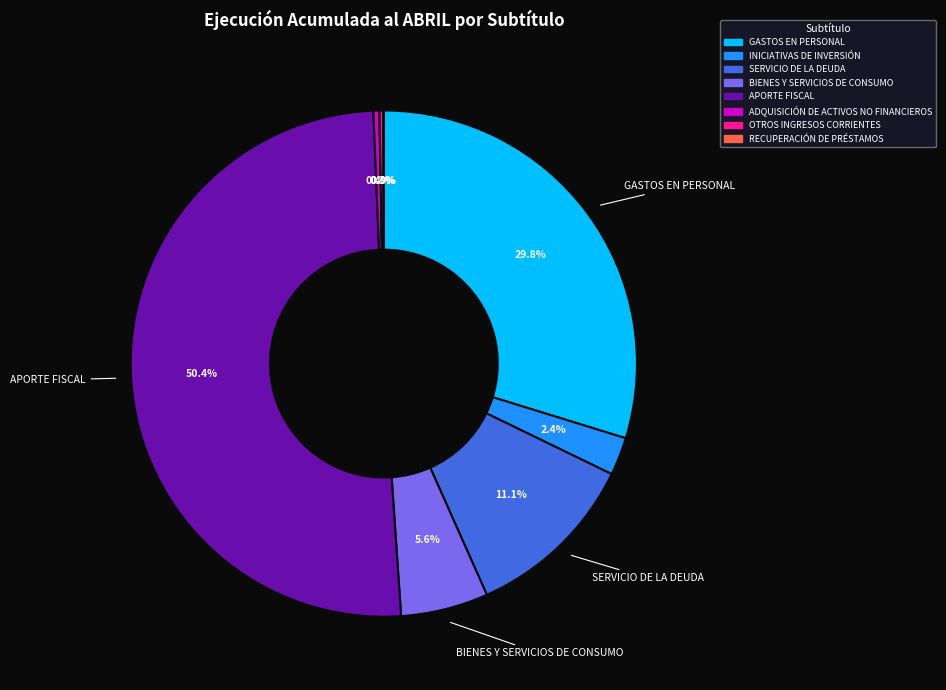

Which slice represents more than half of the pie?

APORTE FISCAL